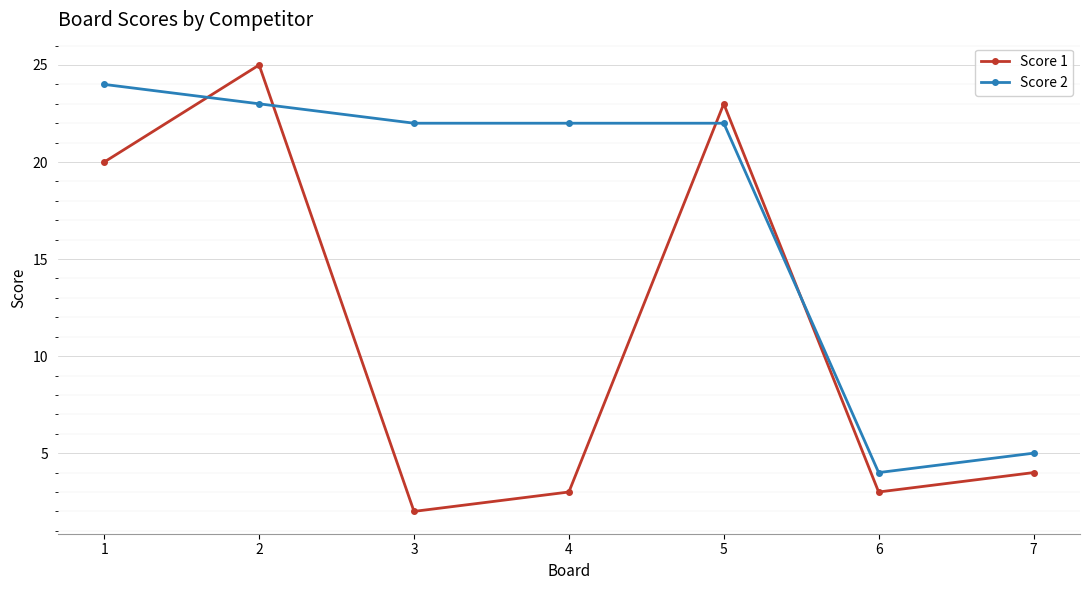

At 4, list the series in order from largest to smallest.

Score 2, Score 1